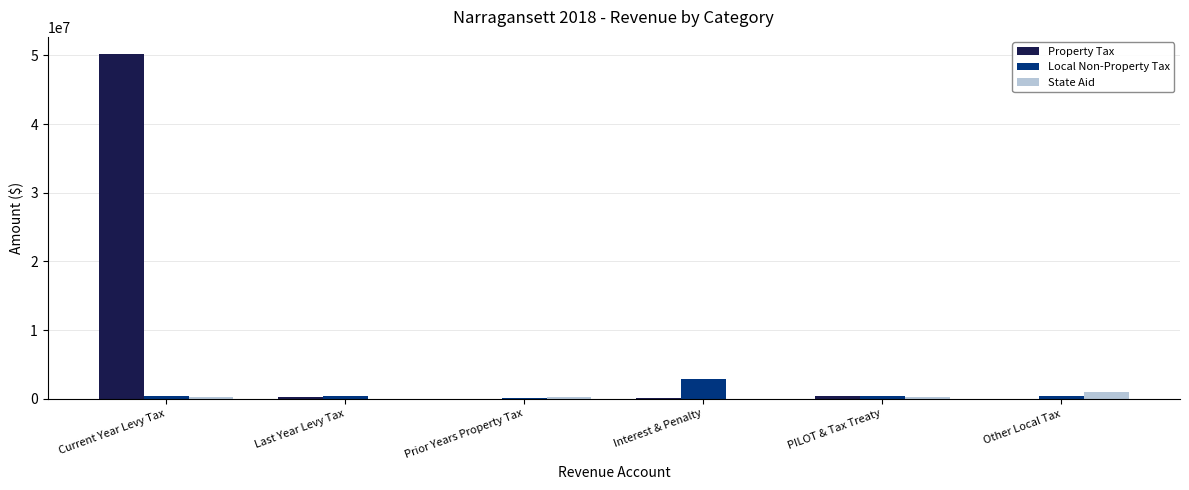

How many groups of bars are there?

6